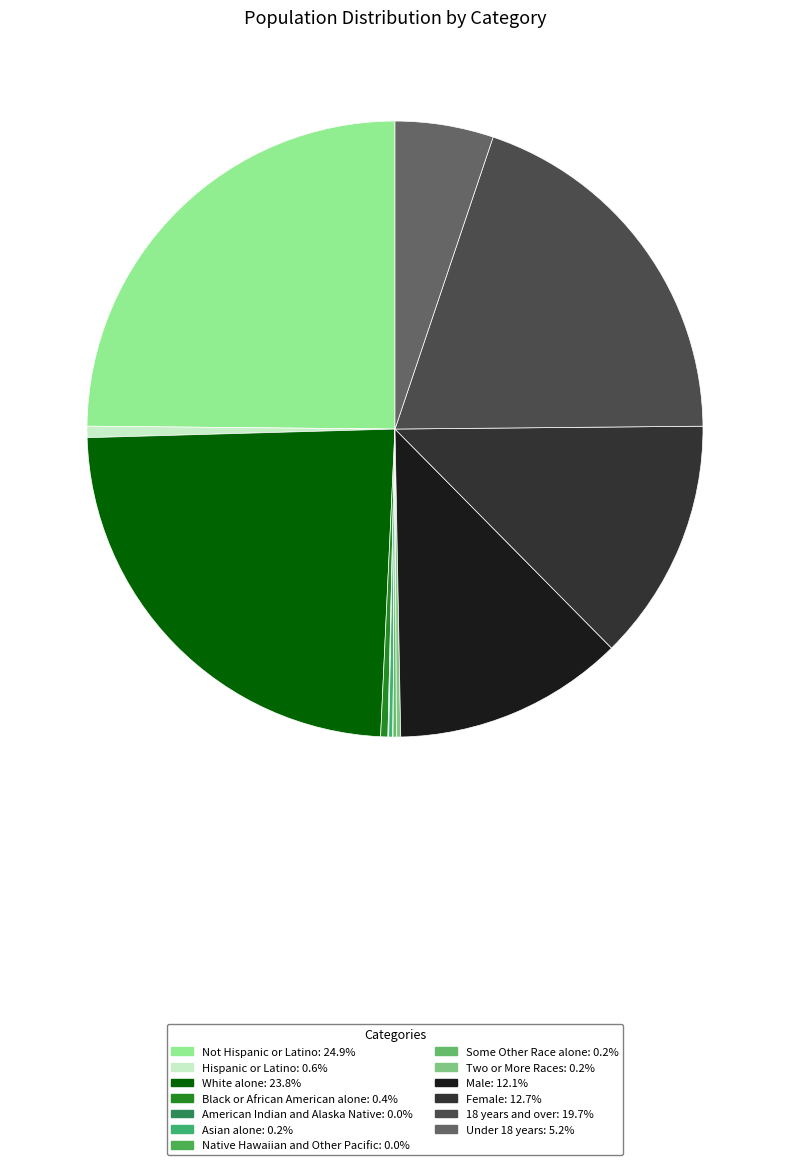

Which category has the biggest portion of the pie?

Not Hispanic or Latino